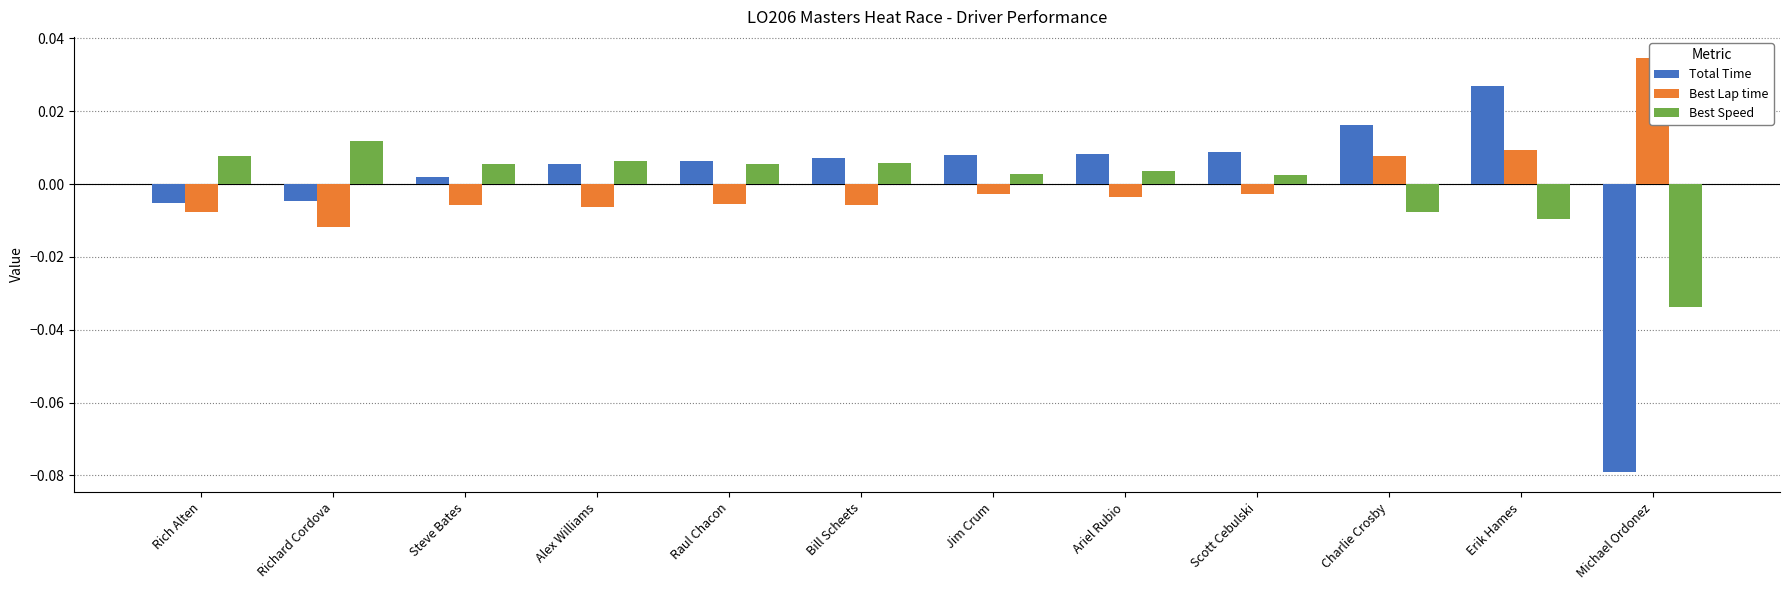

Does the chart contain stacked bars?

No